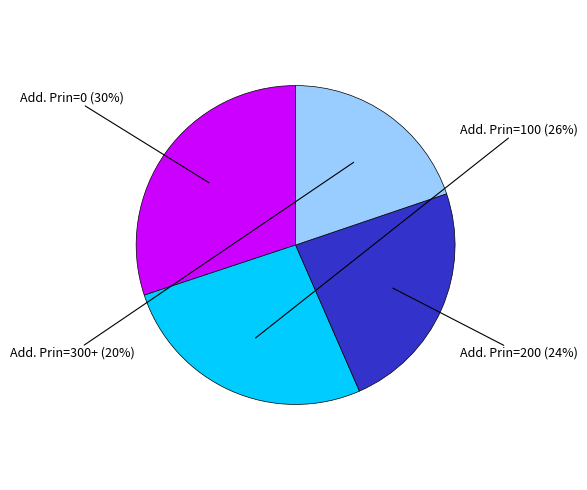

How many segments does this pie chart have?

4